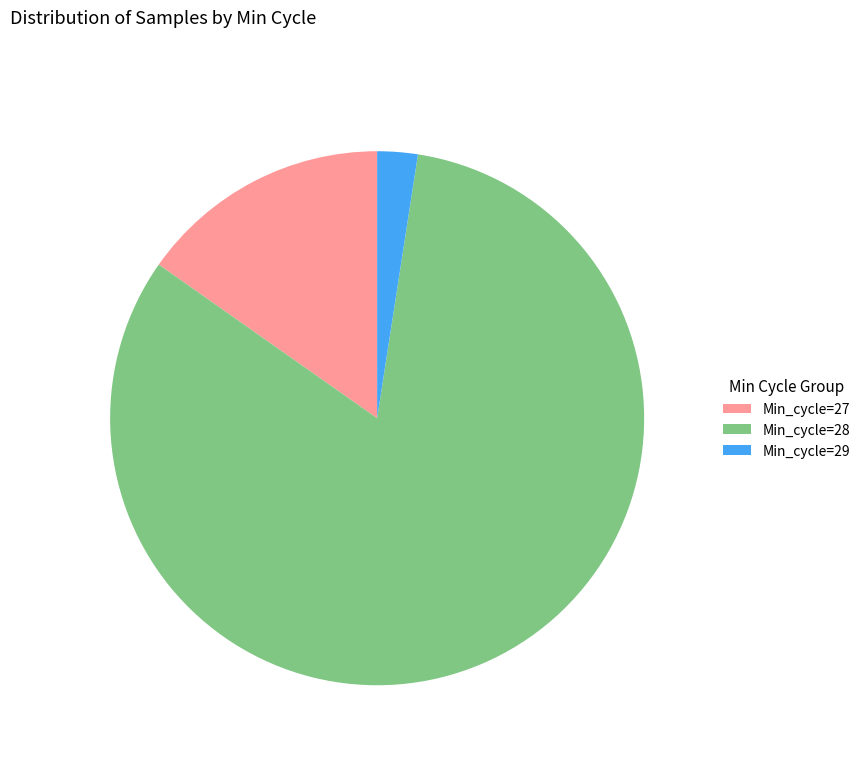

True or false: Min_cycle=28 accounts for 91% of the total.

False